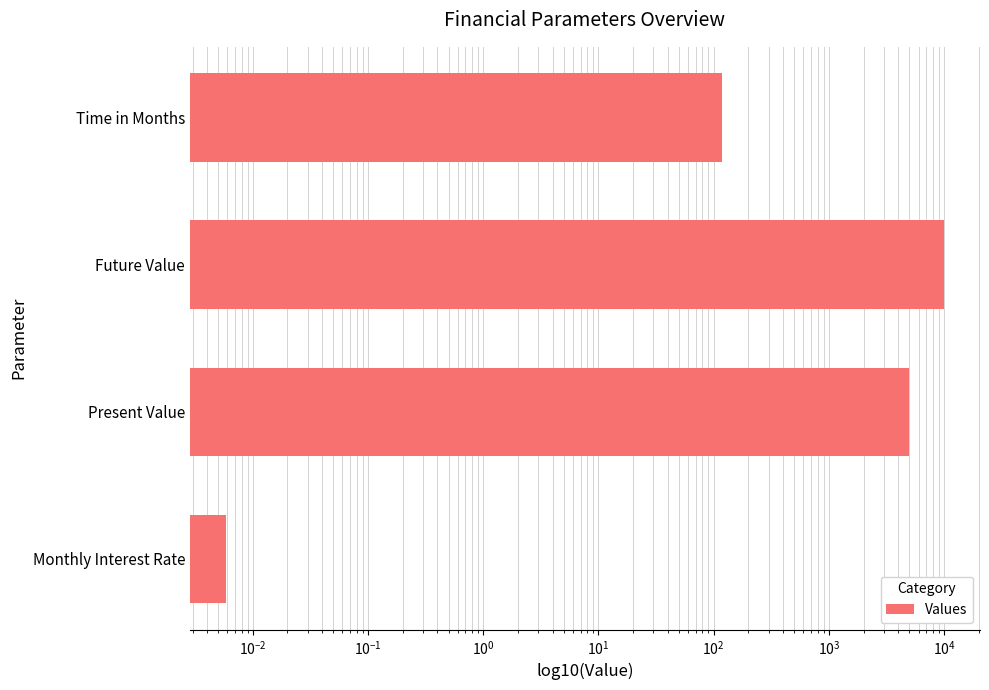

What is the value of the 2nd bar from the left?

5000.0